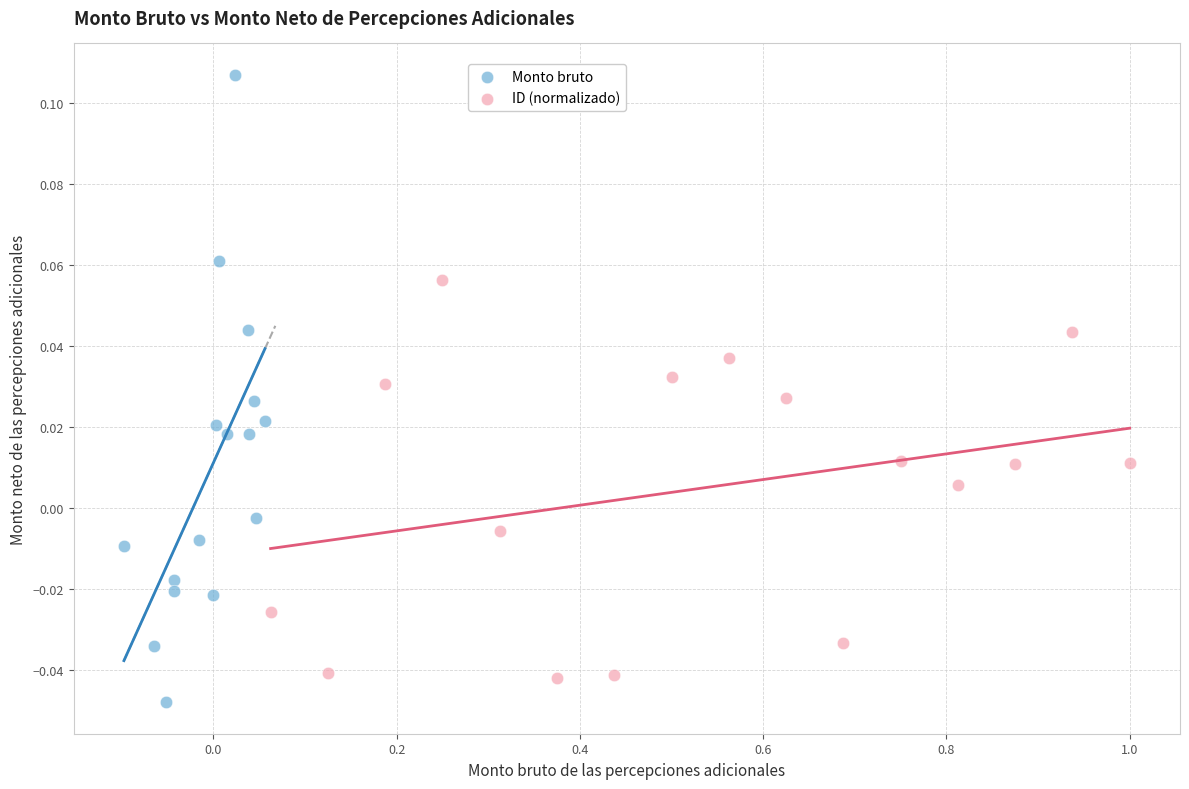

Which series contains the highest Y value?

Monto bruto